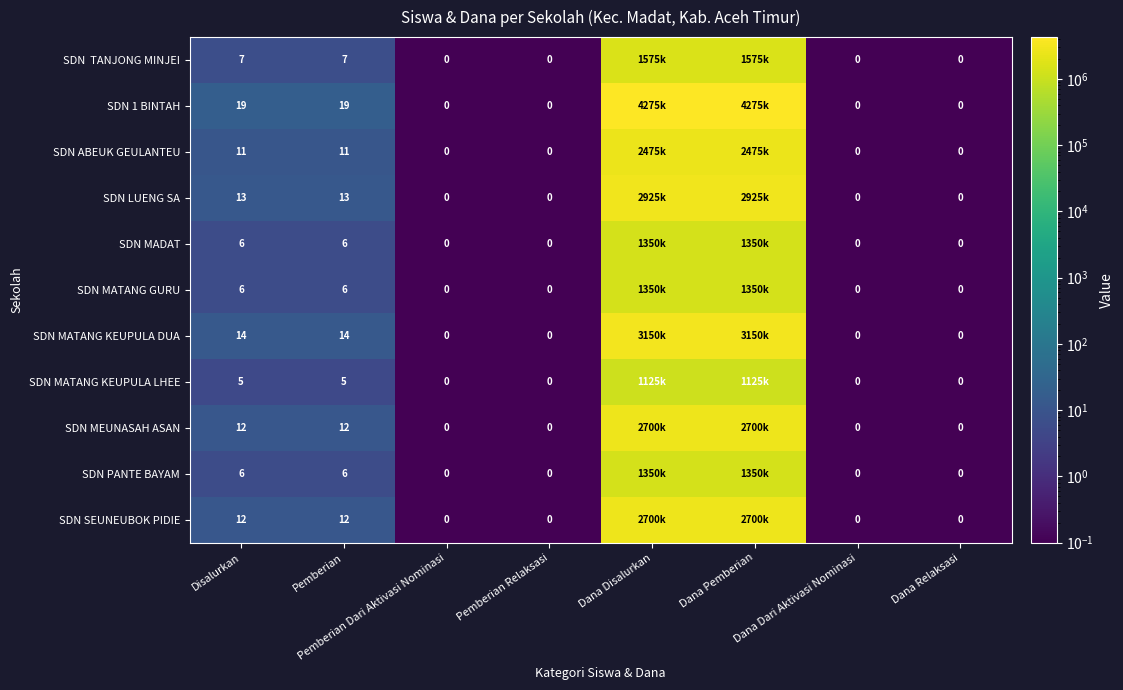

The SDN ABEUK GEULANTEU series shows 7 at Pemberian. True or false?

False